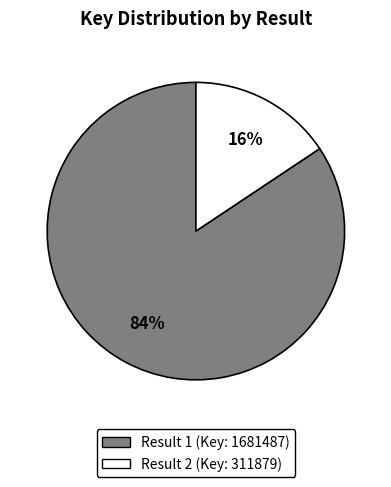

Count the number of slices in the pie.

2